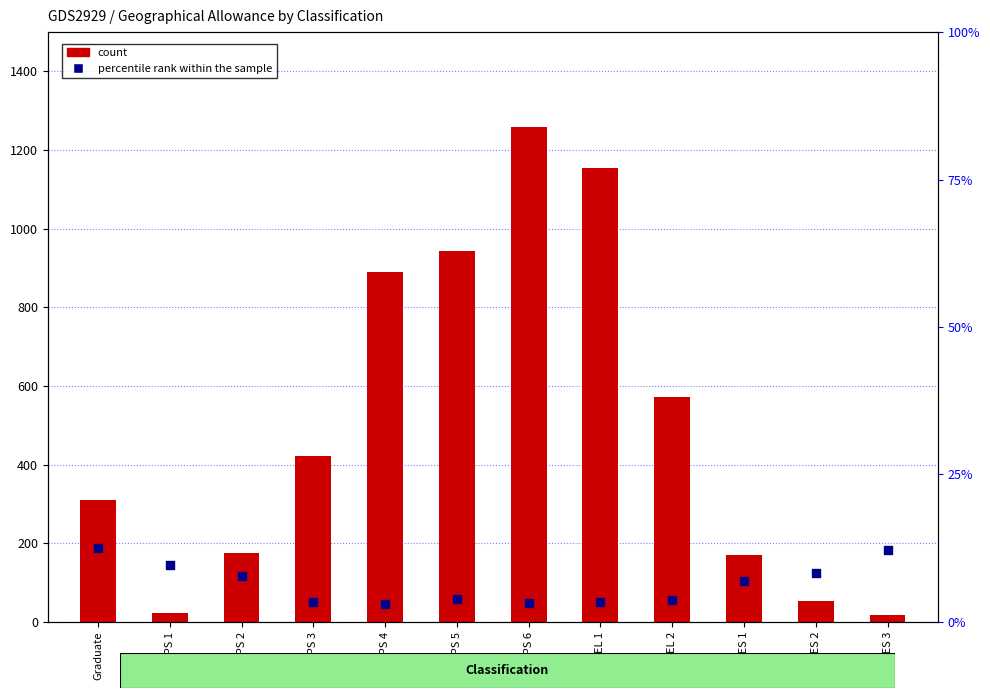

What are all the series names shown in the legend?

count, percentile rank within the sample